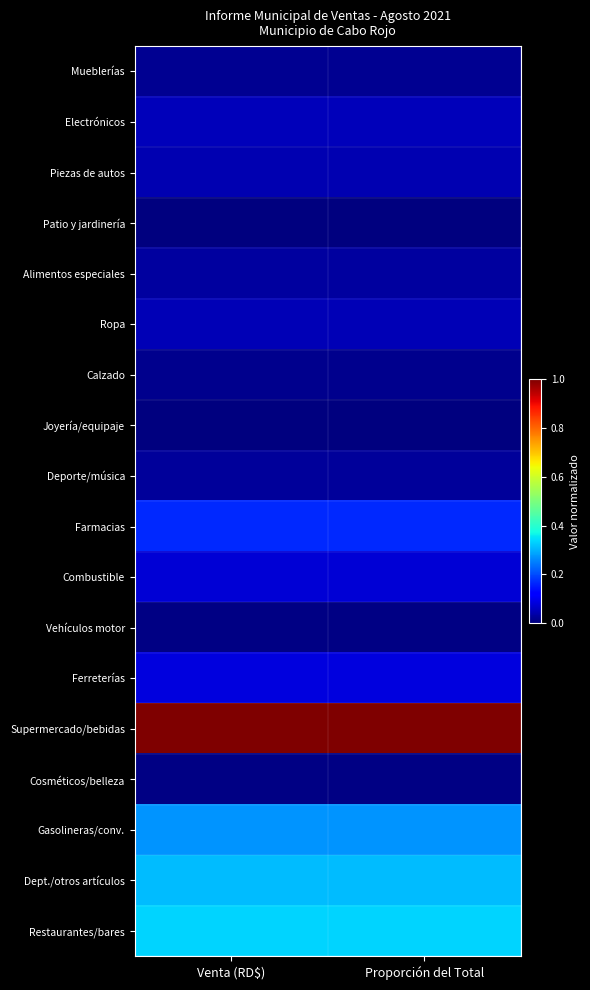

At how many categories does at least one series exceed 0?

2